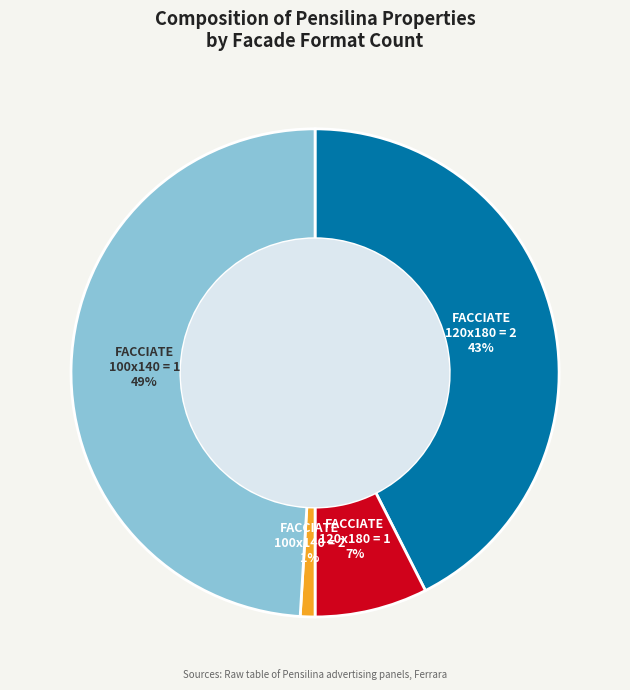

To the nearest percent, what is the difference between the largest and smallest slice percentages?

48%